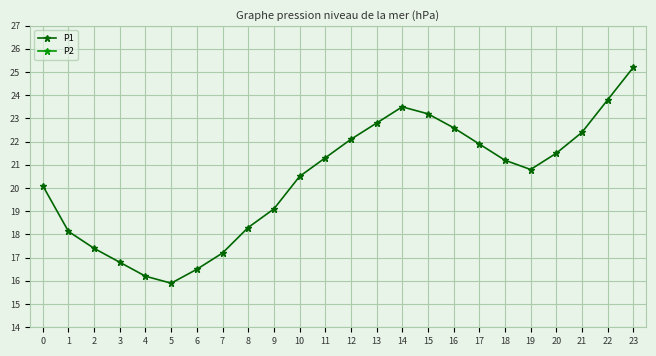

Where does the P2 series first go above 8?

10